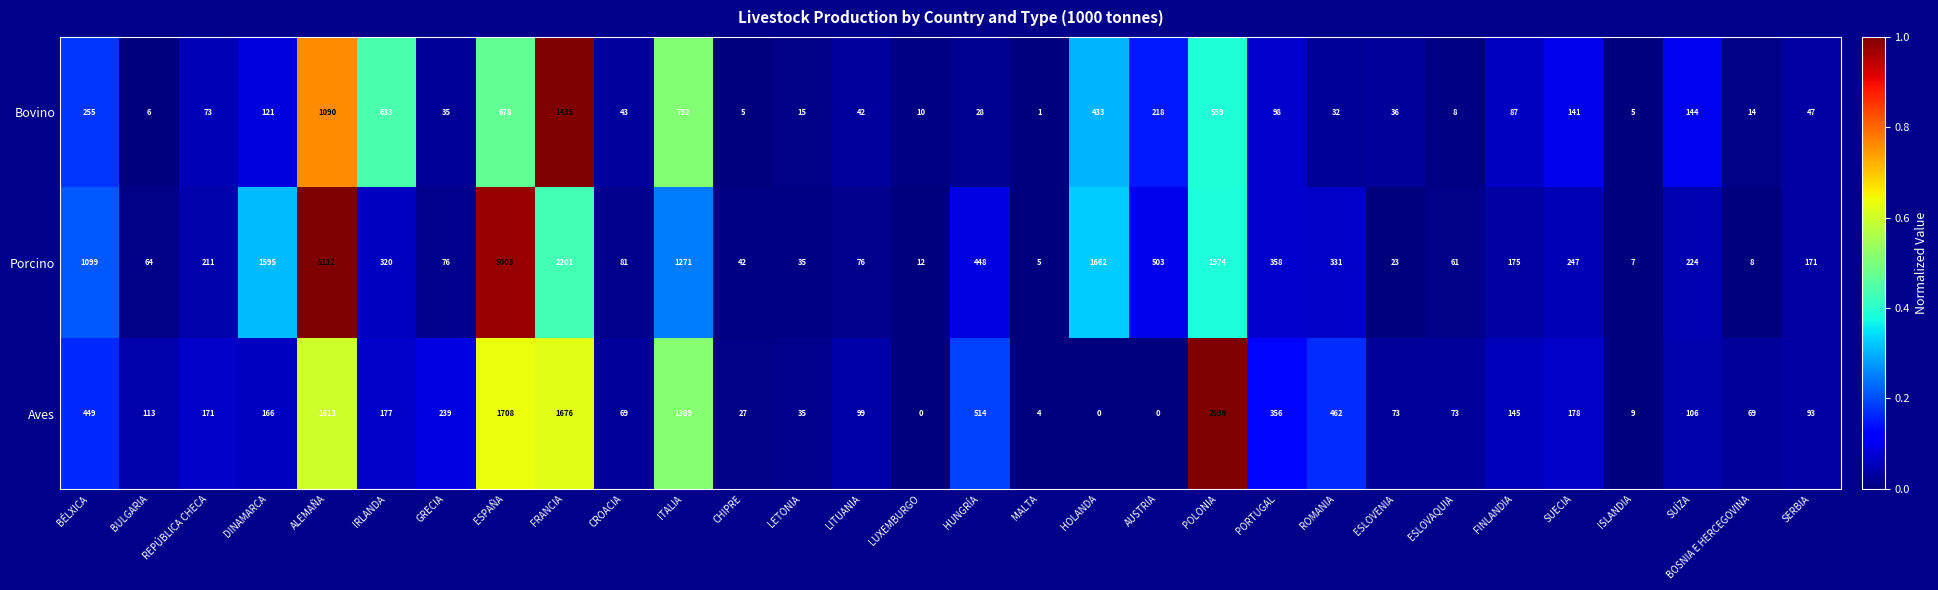

What is the approximate value of Bovino at FINLANDIA, to the nearest 50?

100